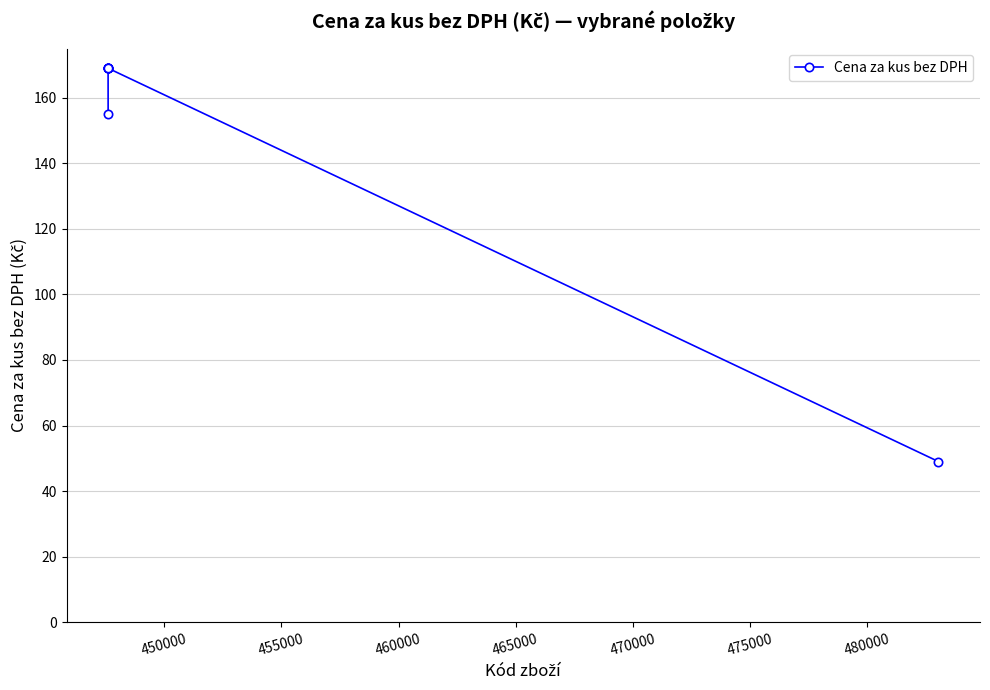

How many data points are less than 169?

2